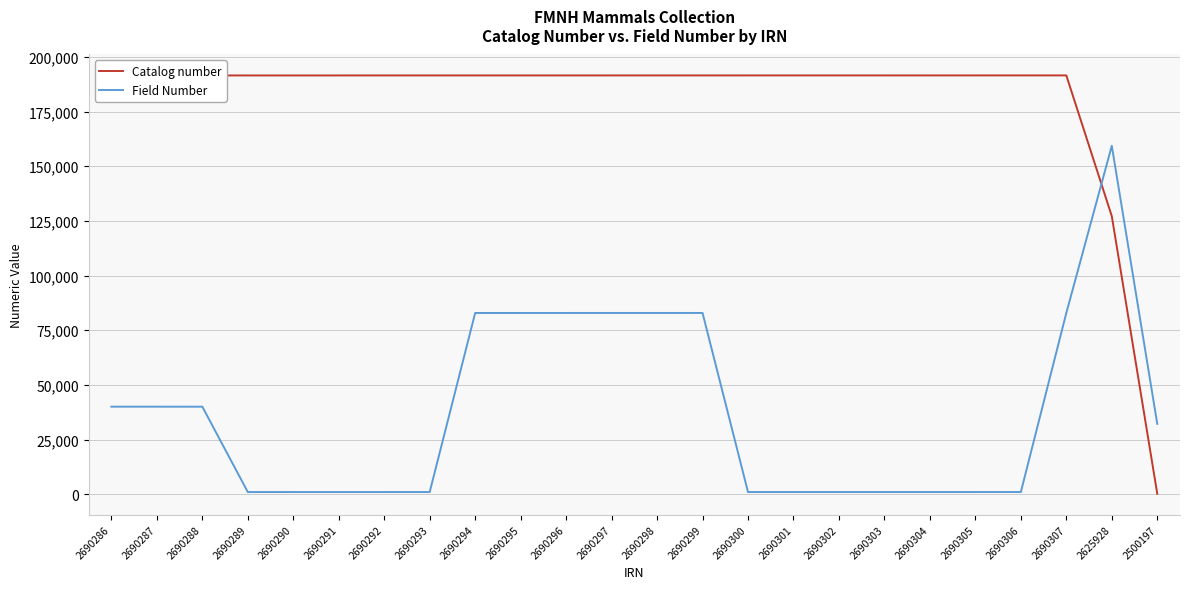

Is it true that Catalog number equals 296426 at 2690299?

False